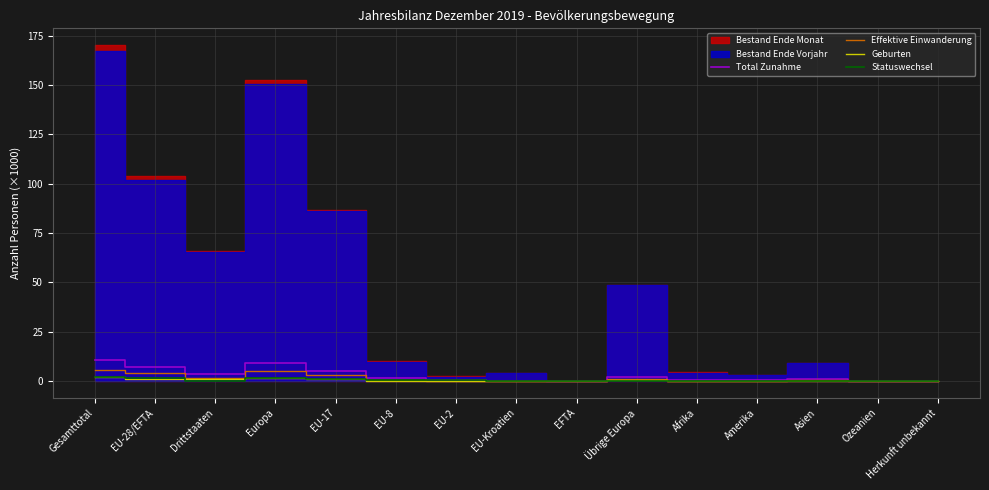

What is the label of the 13th point from the left?

Asien